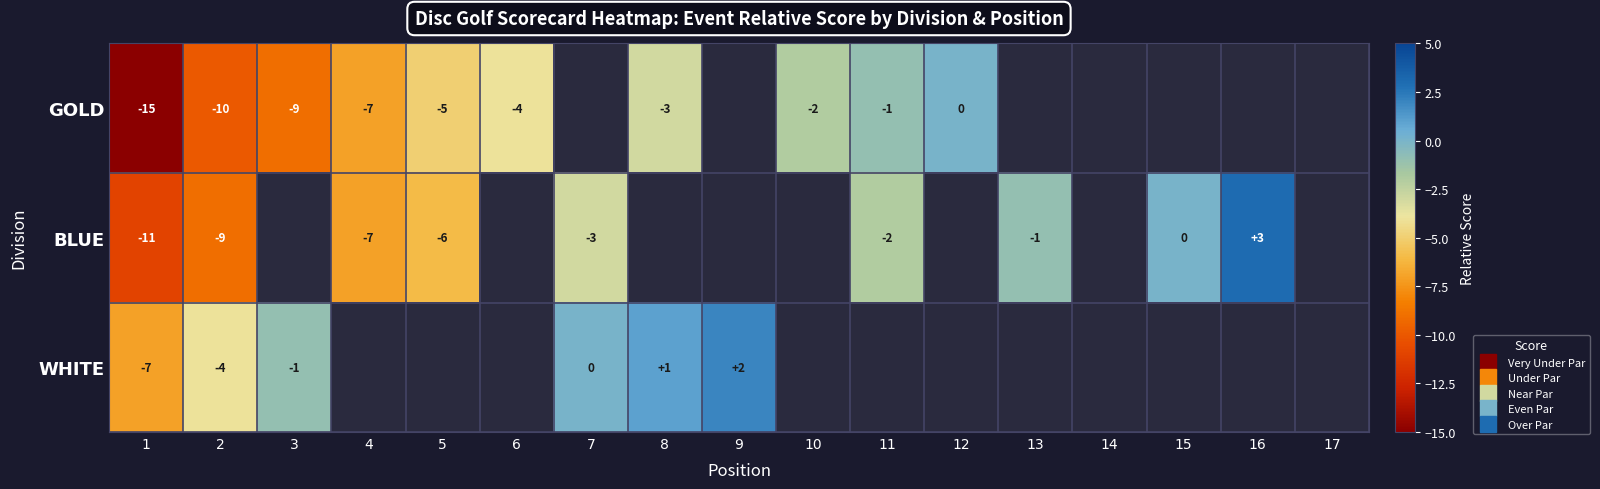

How many series are shown in this chart?

3